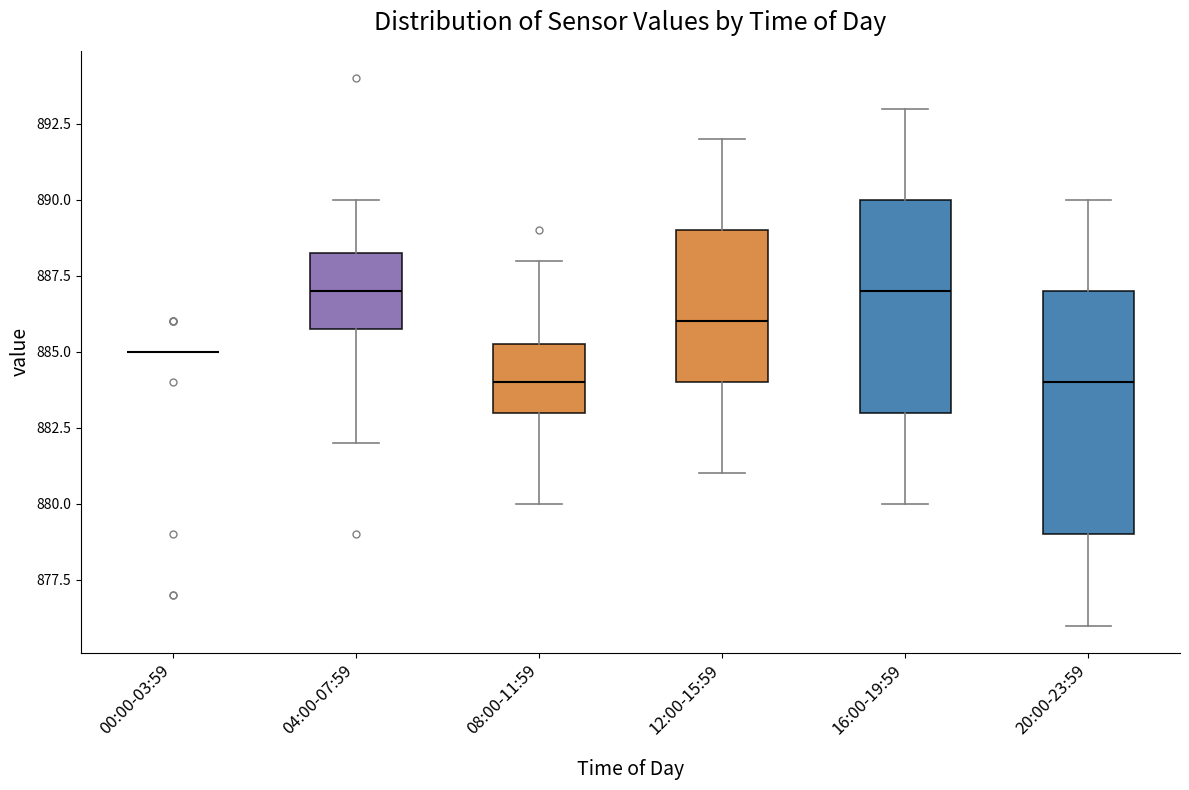

Where does the median line of the box for 08:00-11:59 sit on the y-axis? The values are not printed on the chart, so give them approximately, as read against the axis.

884.0